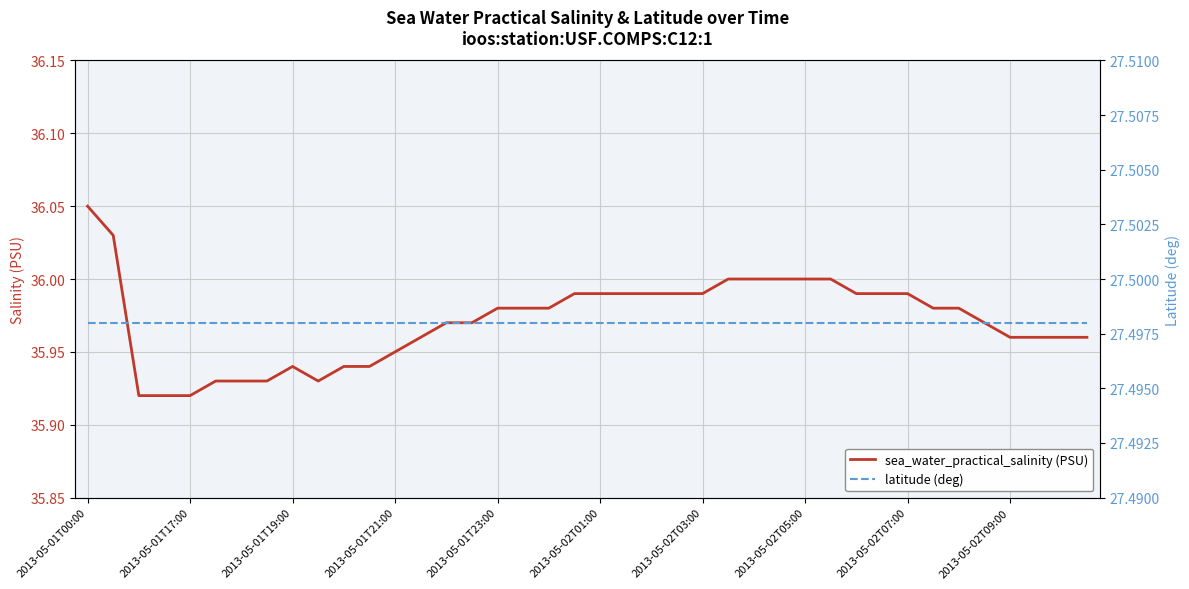

The sea_water_practical_salinity (PSU) series shows 7.3 at 2013-05-02T01:00. True or false?

False